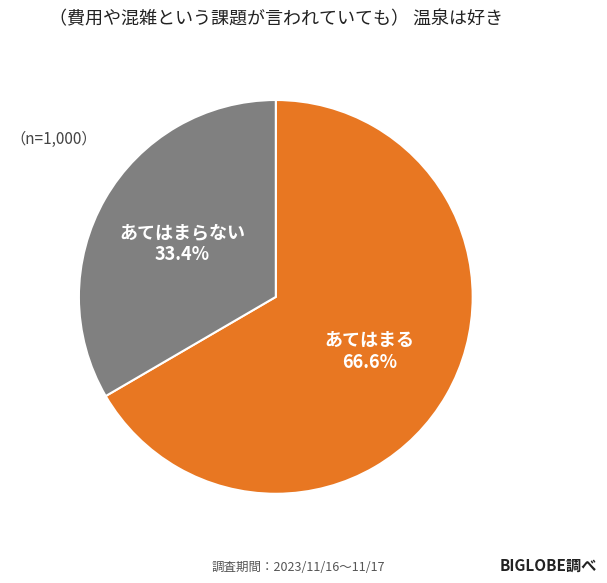

Rank the categories by value from highest to lowest.

あてはまる, あてはまらない